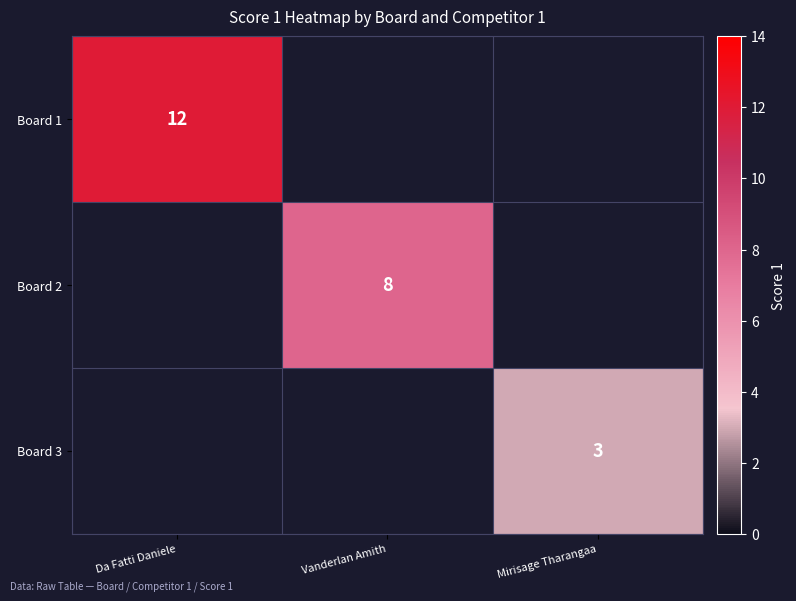

Is it true that Board 2 equals 13 at Vanderlan Amith?

False